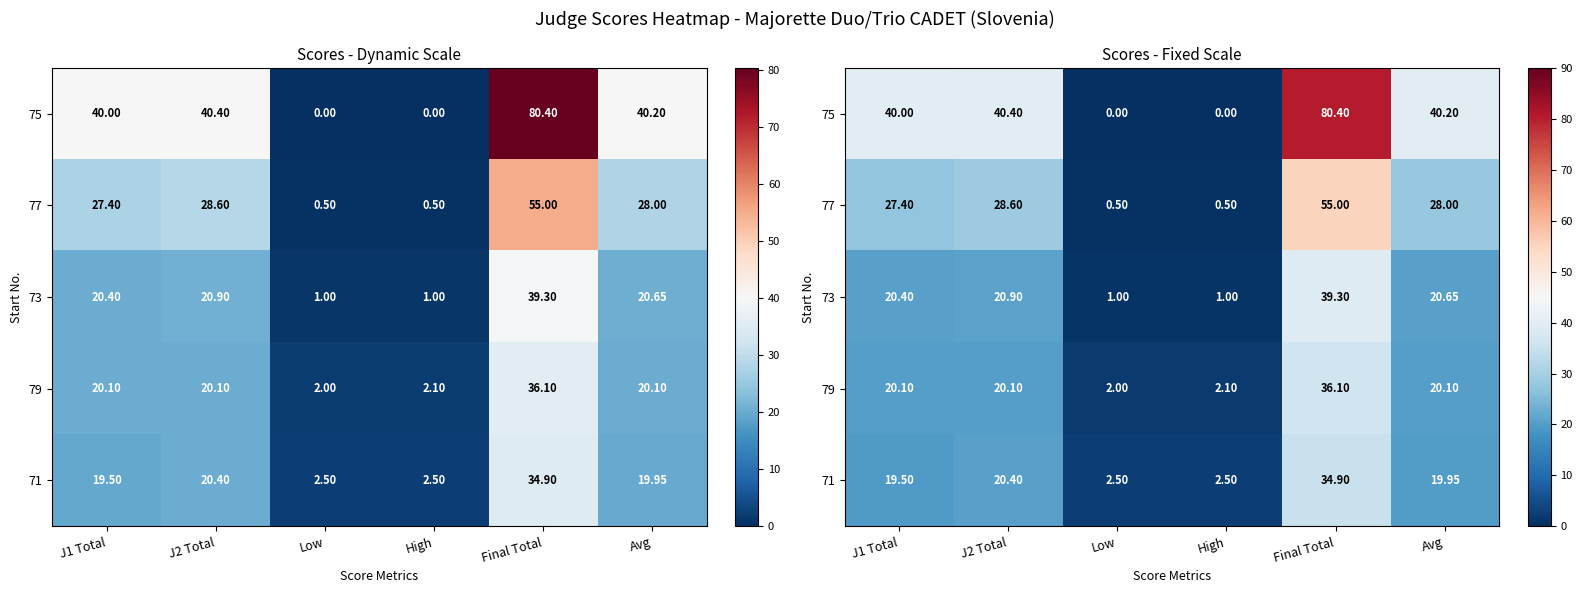

Is the value of 79 at Avg greater than the value of 71 at J1 Total?

Yes